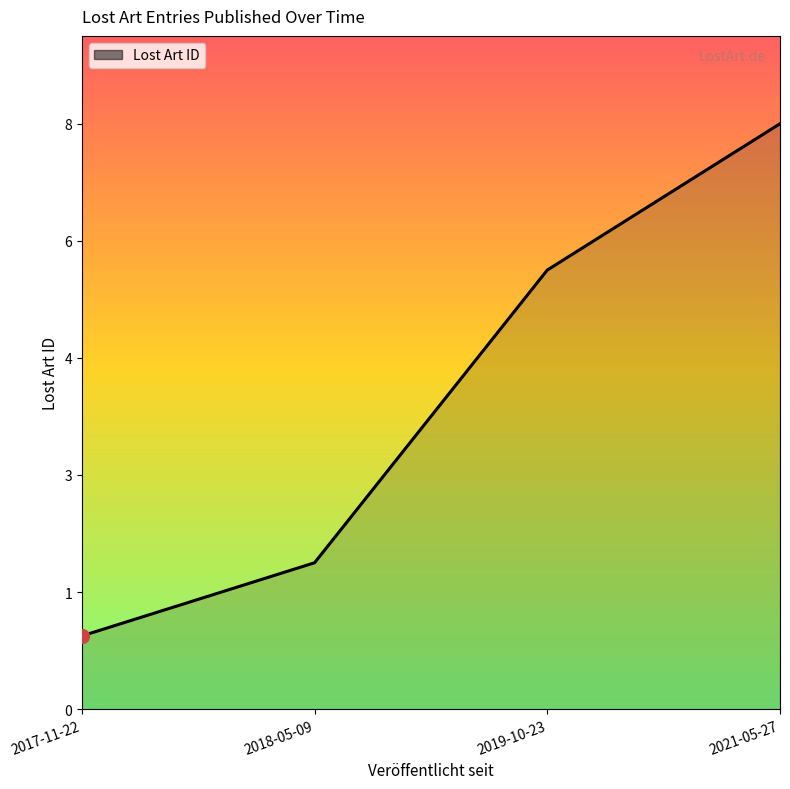

What is the ratio of the value at 2019-10-23 to the value at 2018-05-09?

3.0